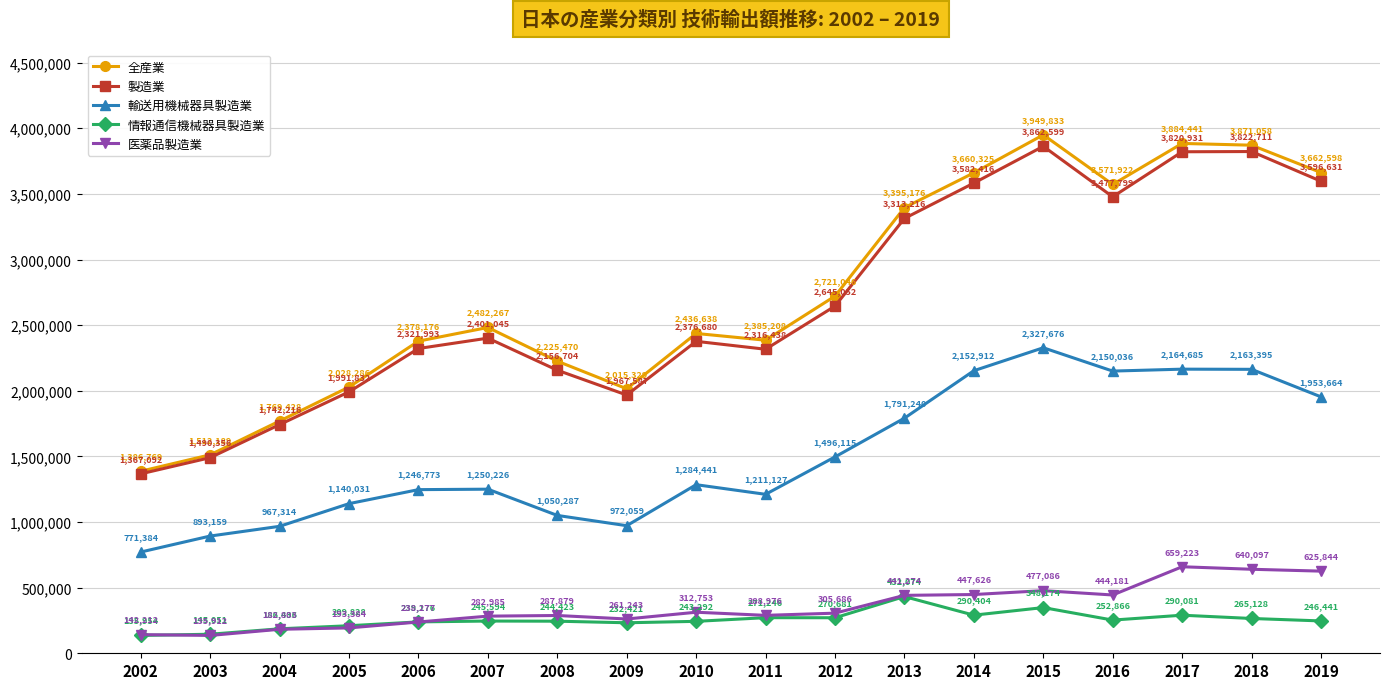

What is the average value of the 情報通信機械器具製造業 series?

252737